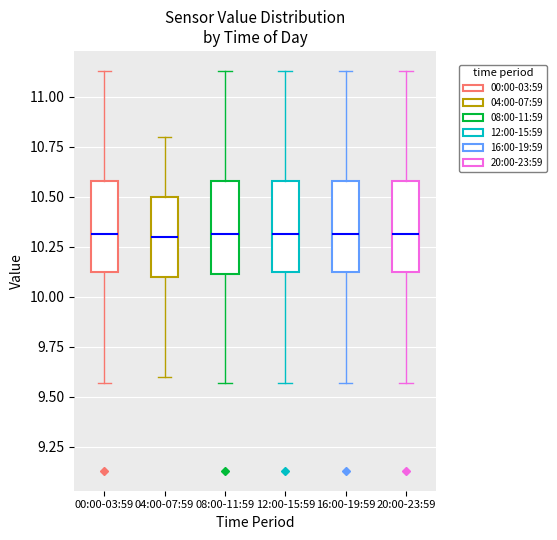

Where does the lower whisker of the box for 04:00-07:59 end on the y-axis? The values are not printed on the chart, so give them approximately, as read against the axis.

9.60